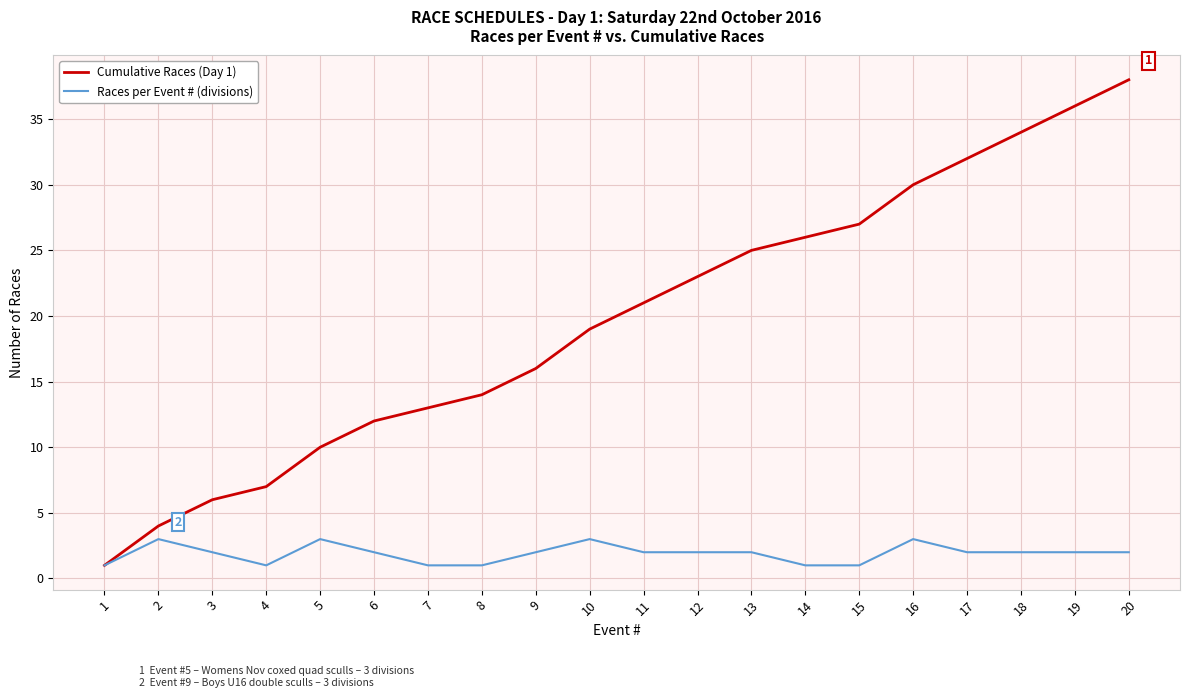

What is the sum of the Races per Event # (divisions) values at 11 and 16?

5